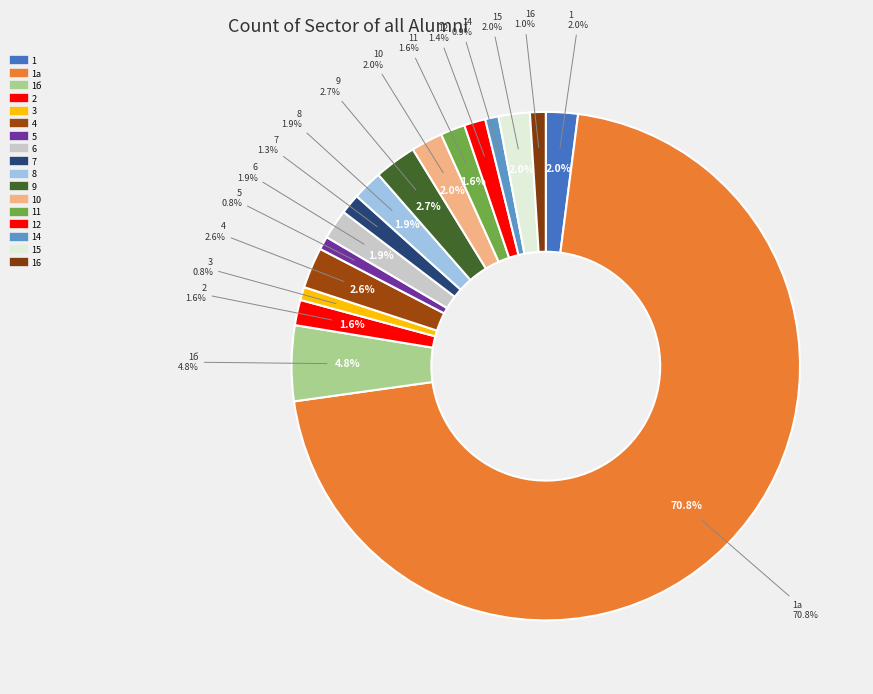

Count the number of slices in the pie.

17